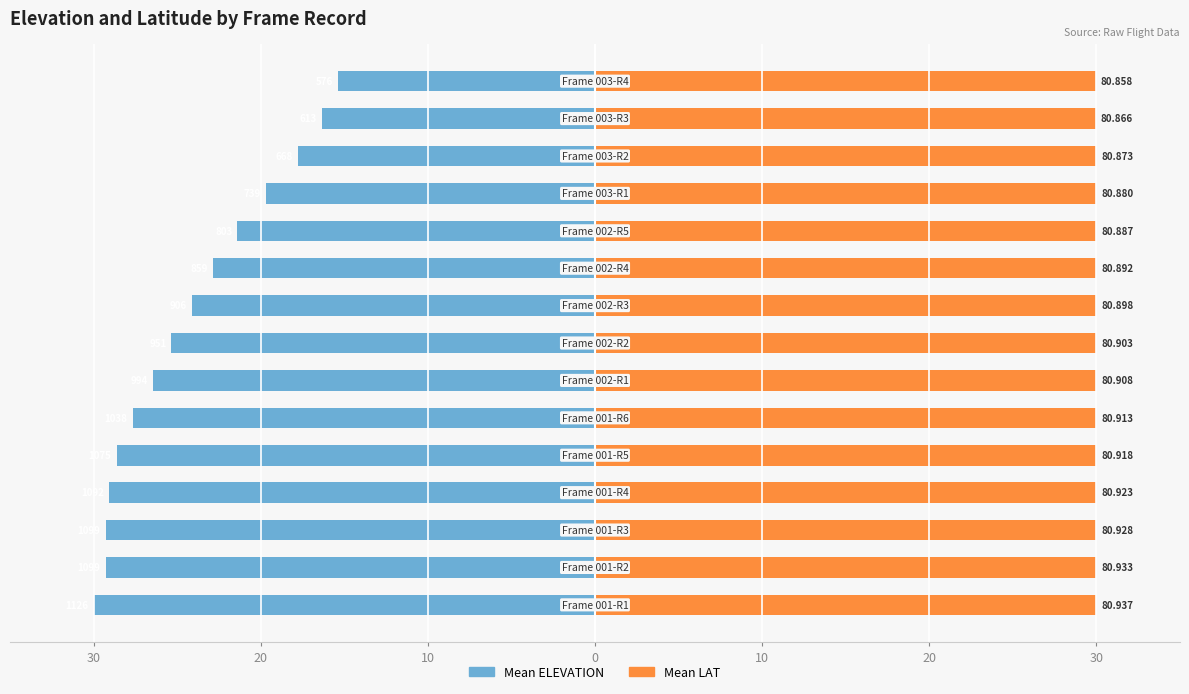

How many bars are there in each group?

2